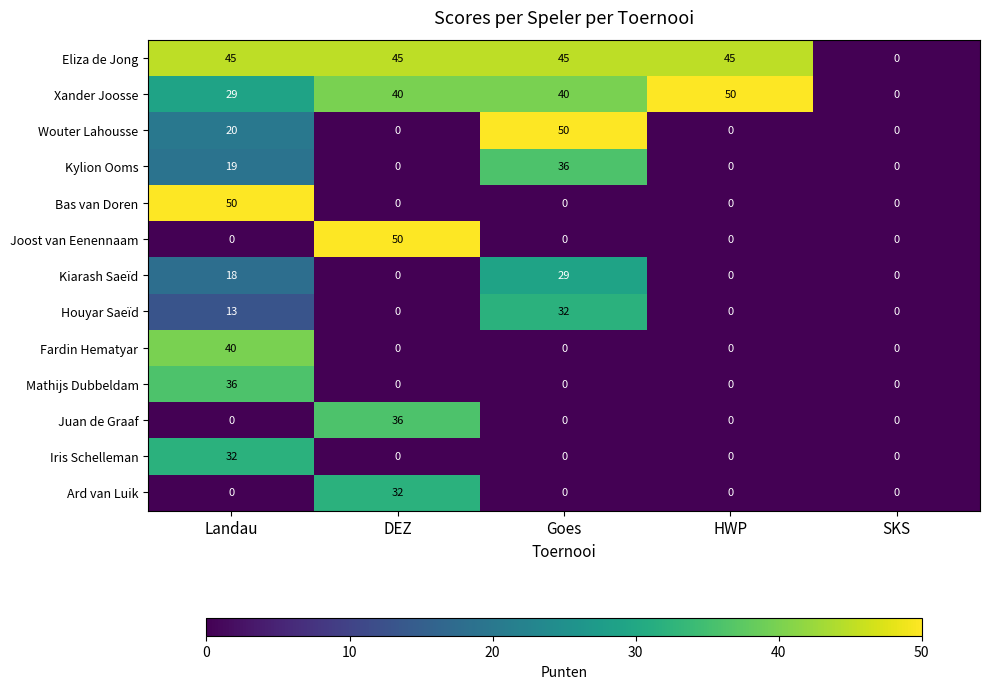

Count the number of data series in this chart.

13